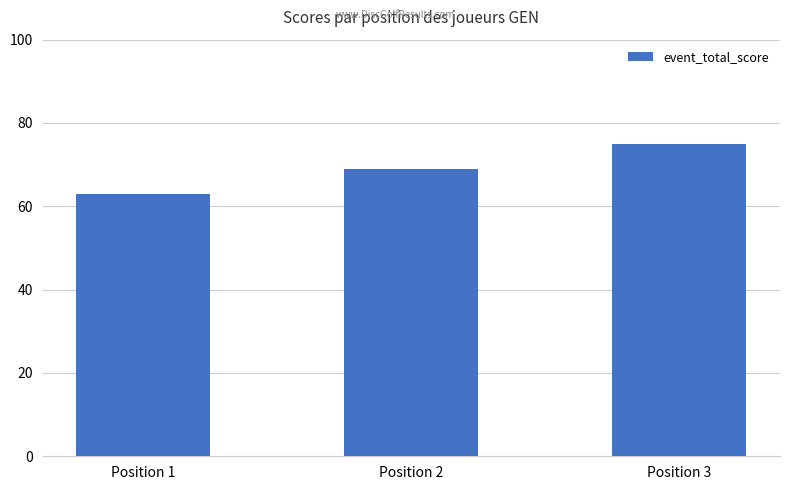

What is the difference between the second highest and minimum values?

6